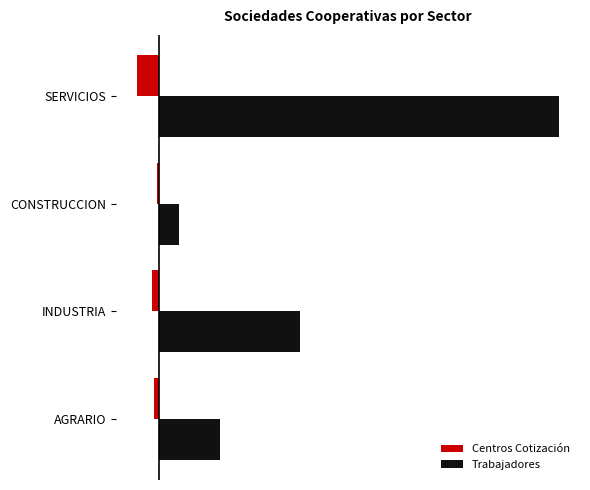

What are all the series names shown in the legend?

Centros Cotización, Trabajadores